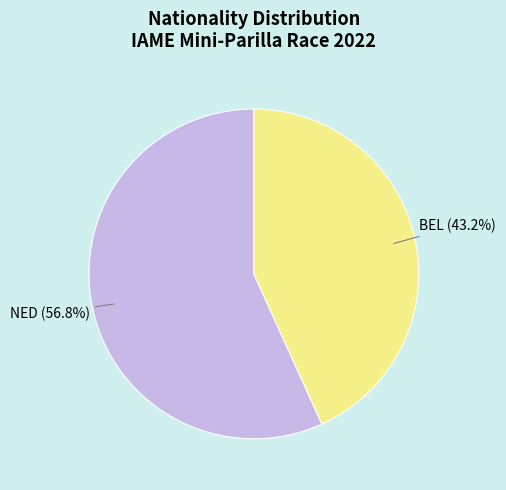

Does any single category account for the majority?

Yes